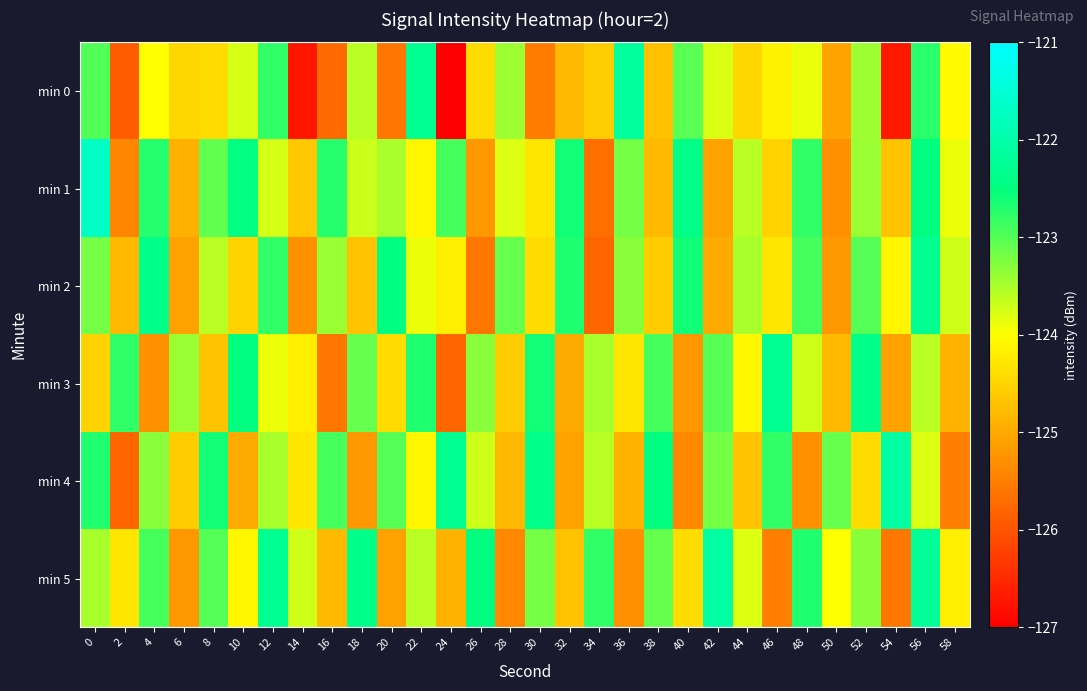

What is the spread (max minus min) of values at 50?

2.2